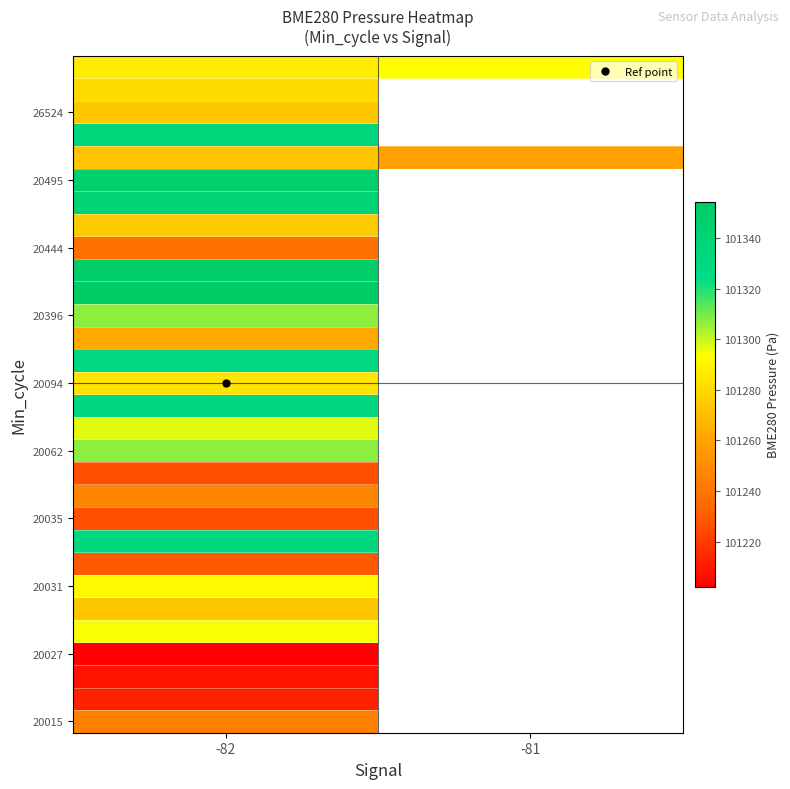

Count the number of categories in the chart.

2